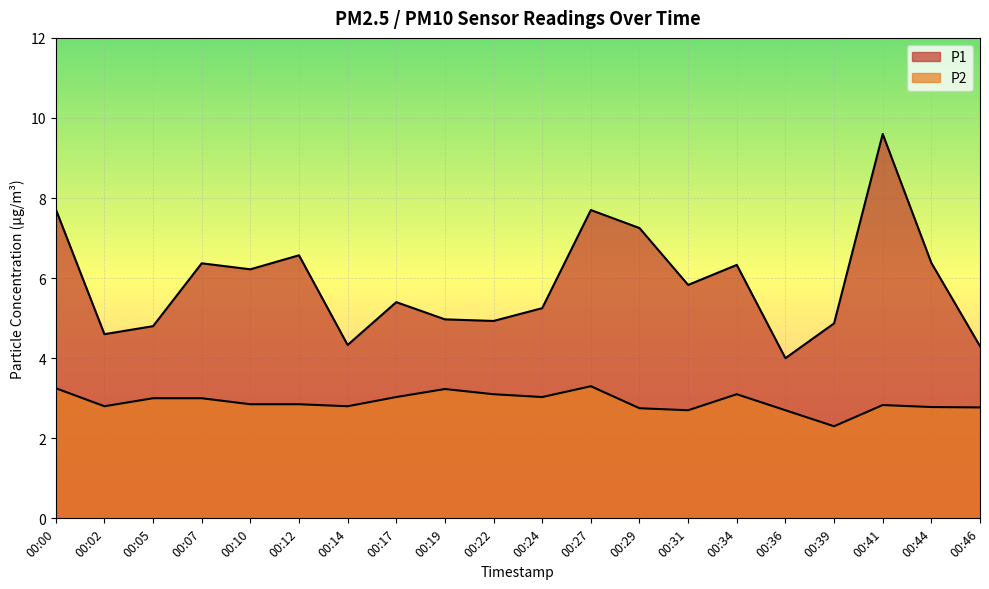

What is the difference between the P1 values at 00:39 and 00:44?

1.5